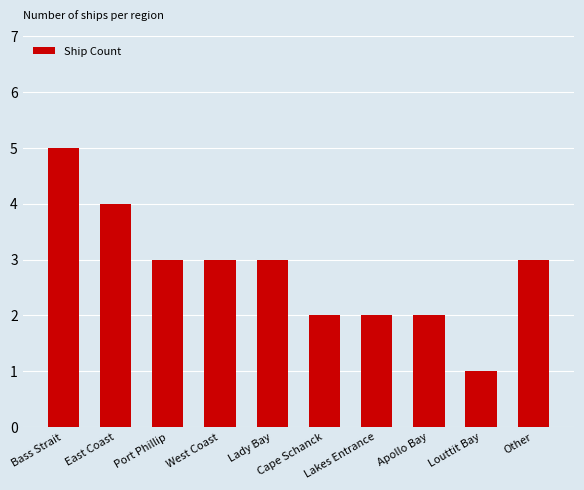

What is the difference between the maximum and minimum values?

4